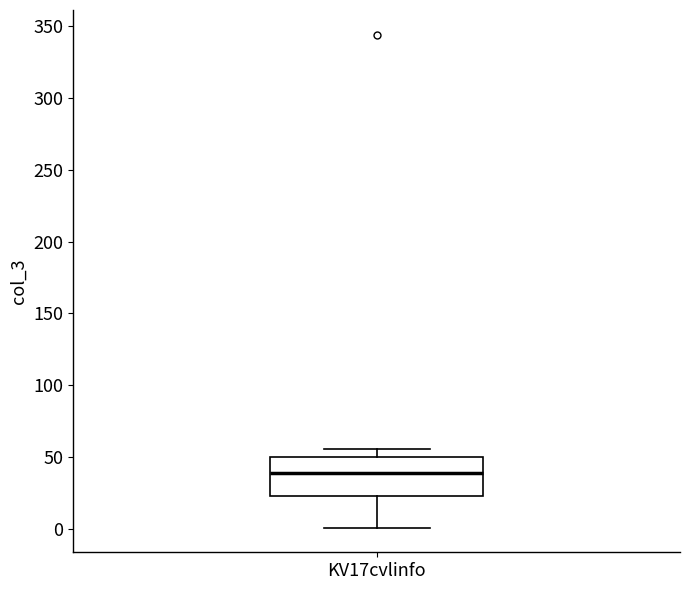

Transcribe this box plot: give where the median line is, the range the box spans, and where the two whiskers end, as read against the y-axis. The values are not printed on the chart, so give them approximately, as read against the axis.

median 40, box 25 to 50, whiskers 0 to 55